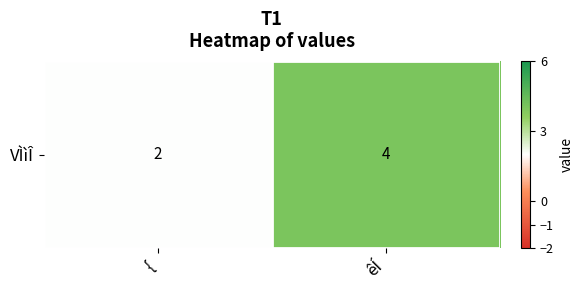

What is the change in value from { to êÍ?

+2